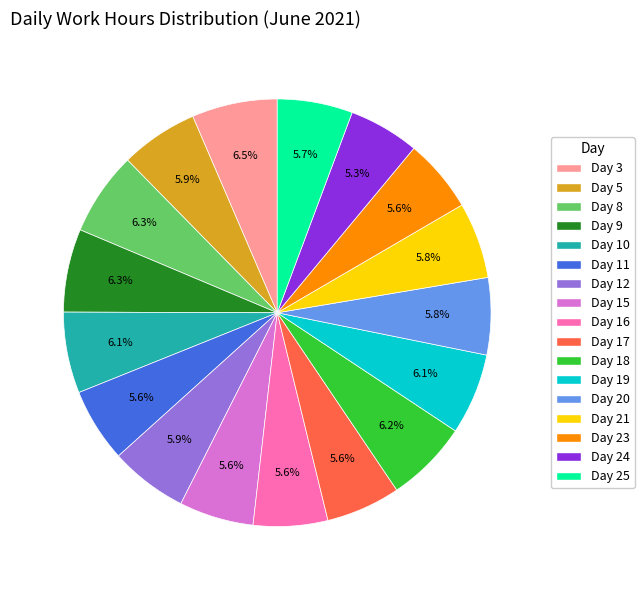

Does Day 17 represent more than half of the total?

No